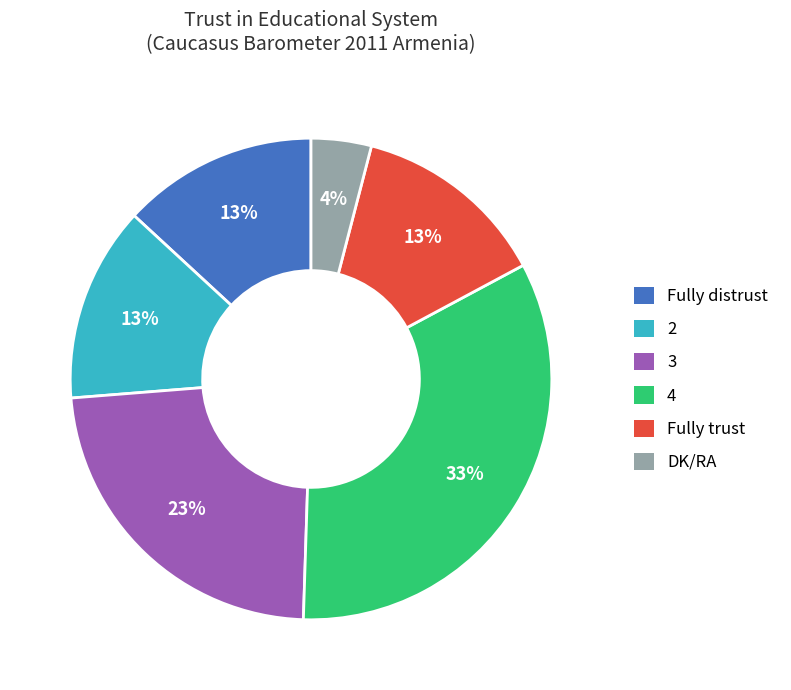

Does any single category account for the majority?

No